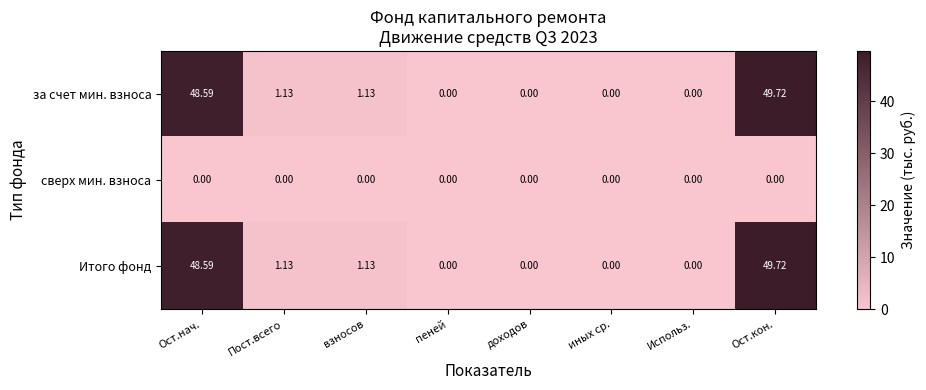

Where does the за счет мин. взноса series first go above 1?

Ост.нач.